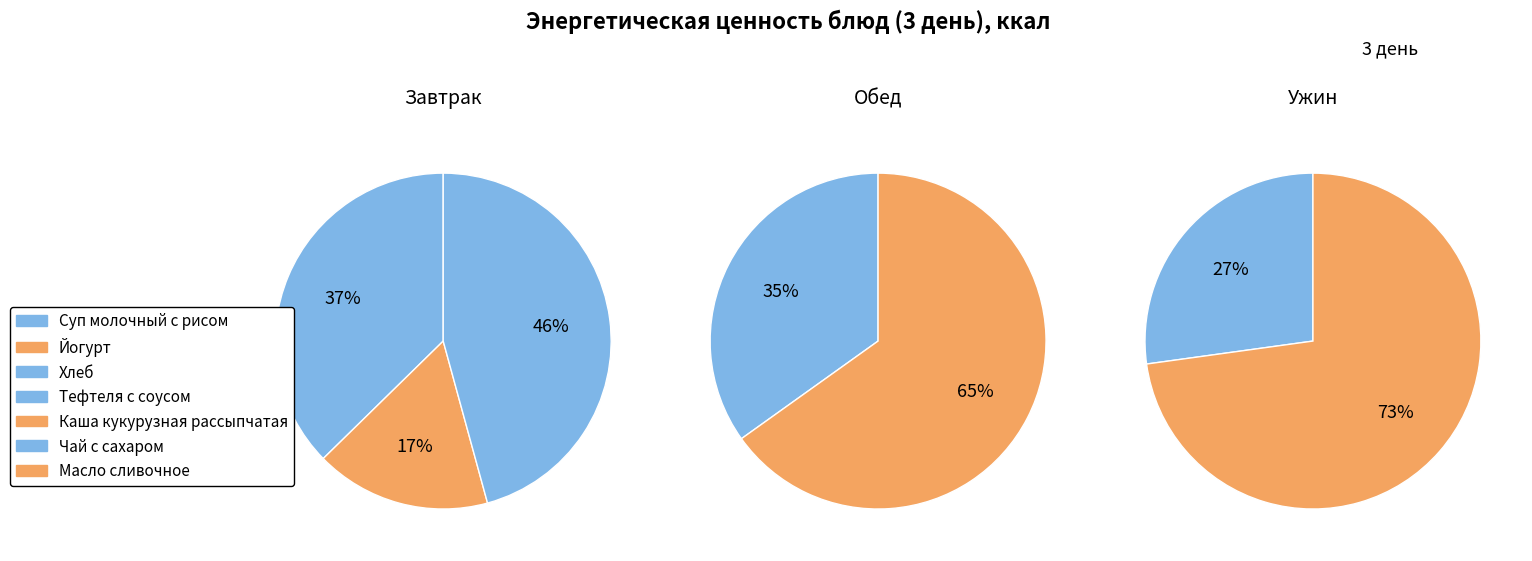

What portion of the pie excludes Хлеб?

79.3%